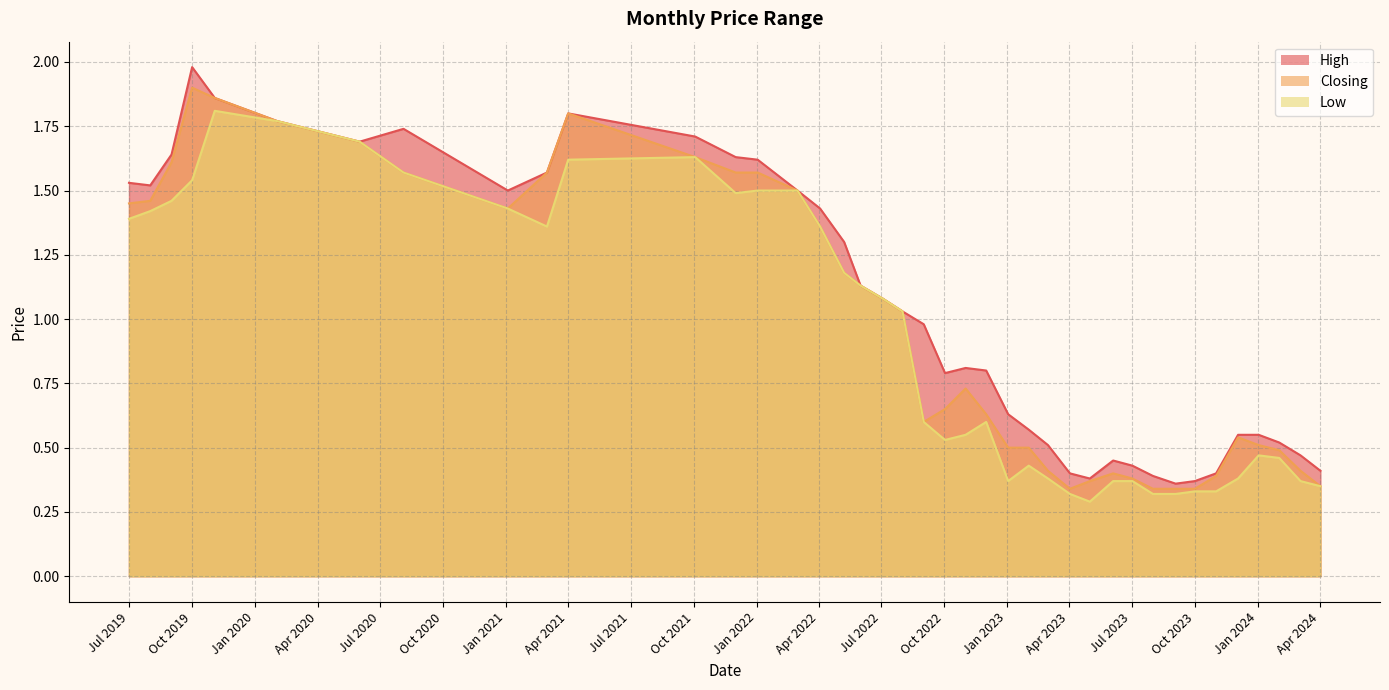

True or false: Low has a value of 2.3 at 01/04/2021.

False